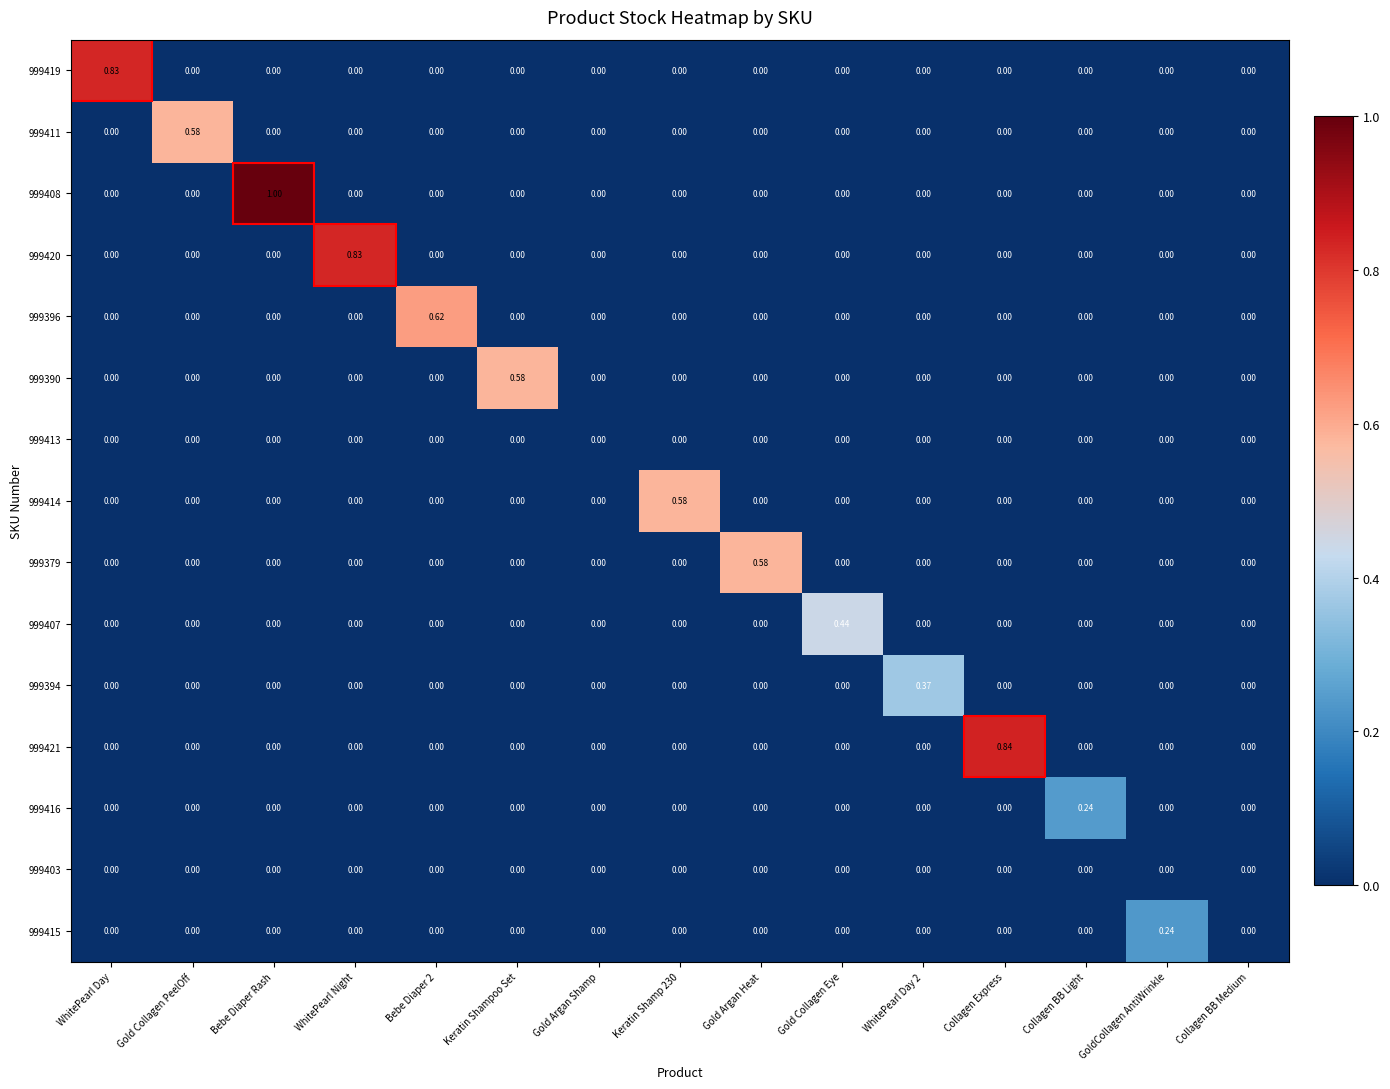

Which category has the highest value in the 999415 series?

GoldCollagen AntiWrinkle